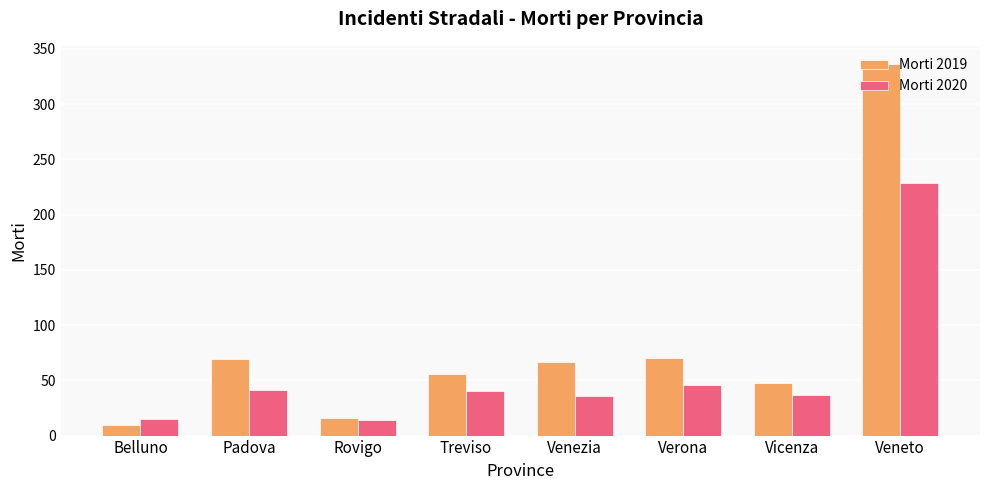

What is the difference between the highest and lowest values at Padova?

28